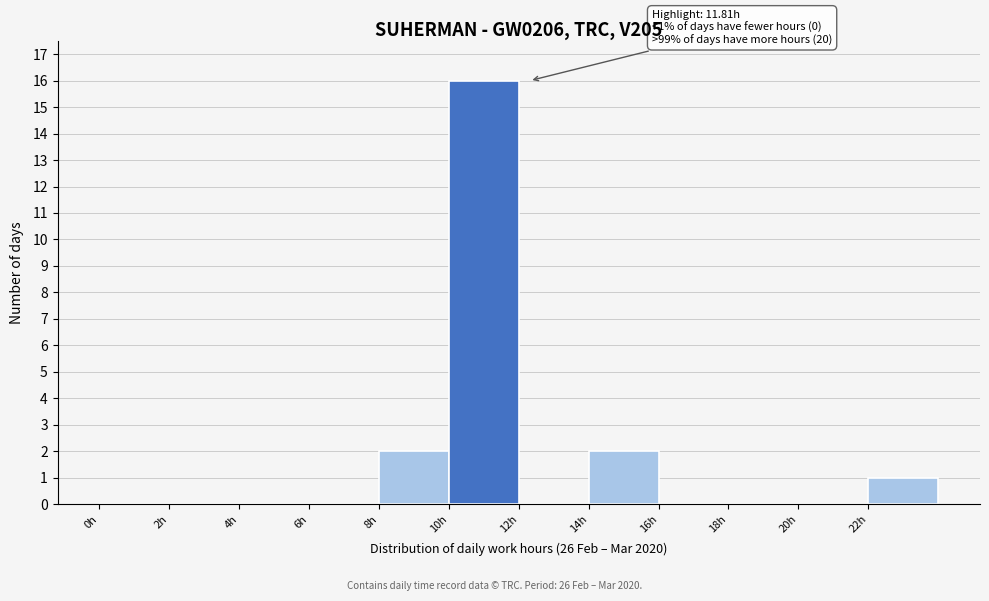

Over which range of the x-axis is the bar tallest?

10 to 12